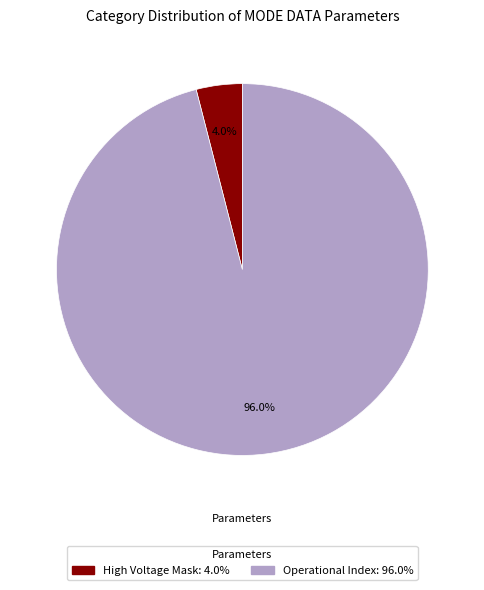

Is there any slice that represents more than half of the pie?

Yes